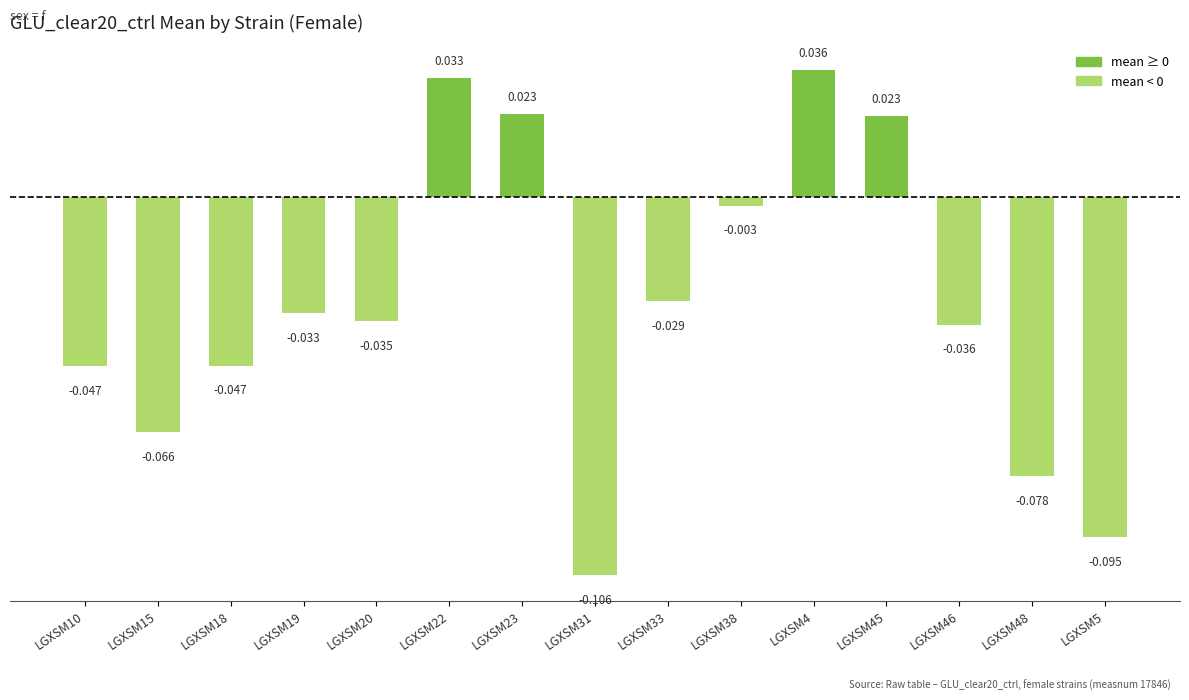

How many values are below zero?

11